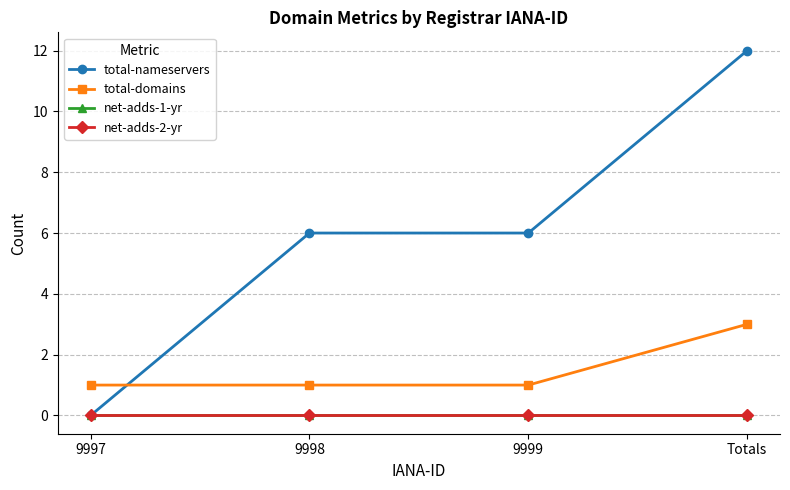

How many lines are shown in the chart?

4